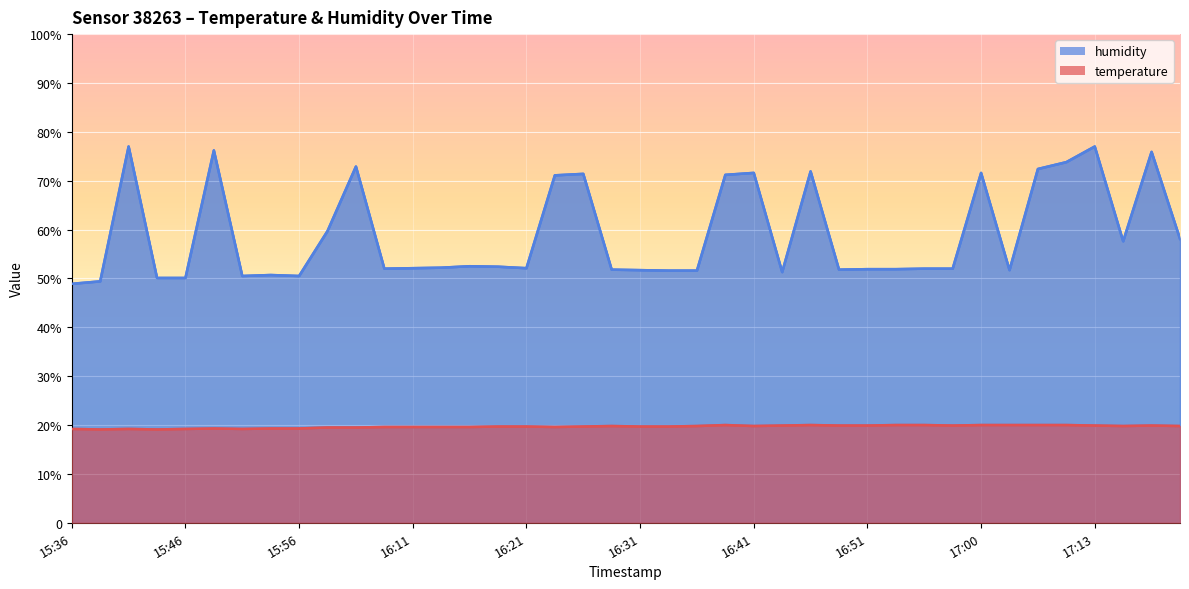

What is the approximate value of temperature at 15:44?

19.1